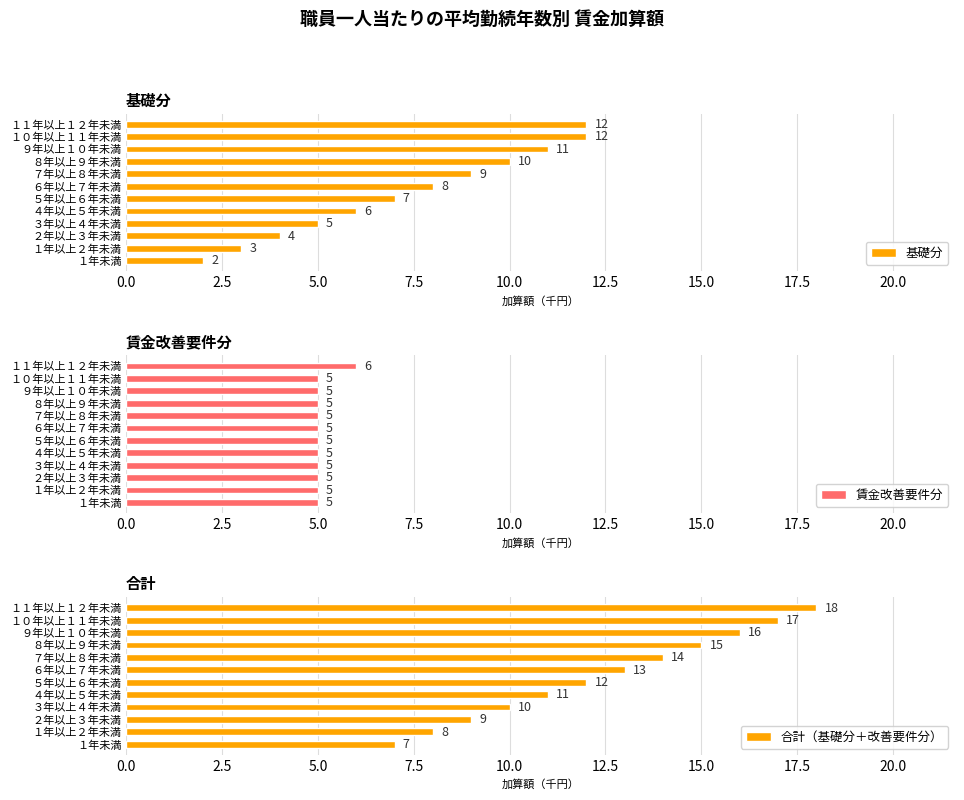

Which has a higher value, 17.5 or 10.0?

17.5